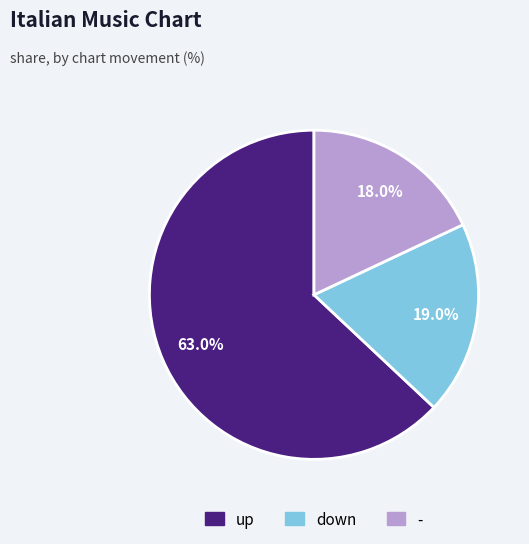

What is the largest slice in the pie chart?

up